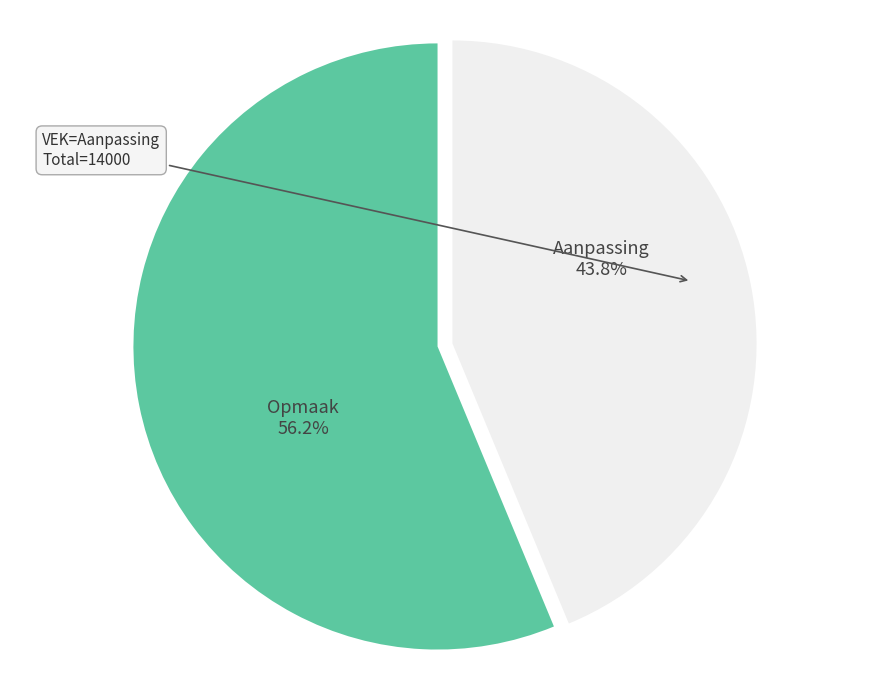

Does any single category account for the majority?

Yes